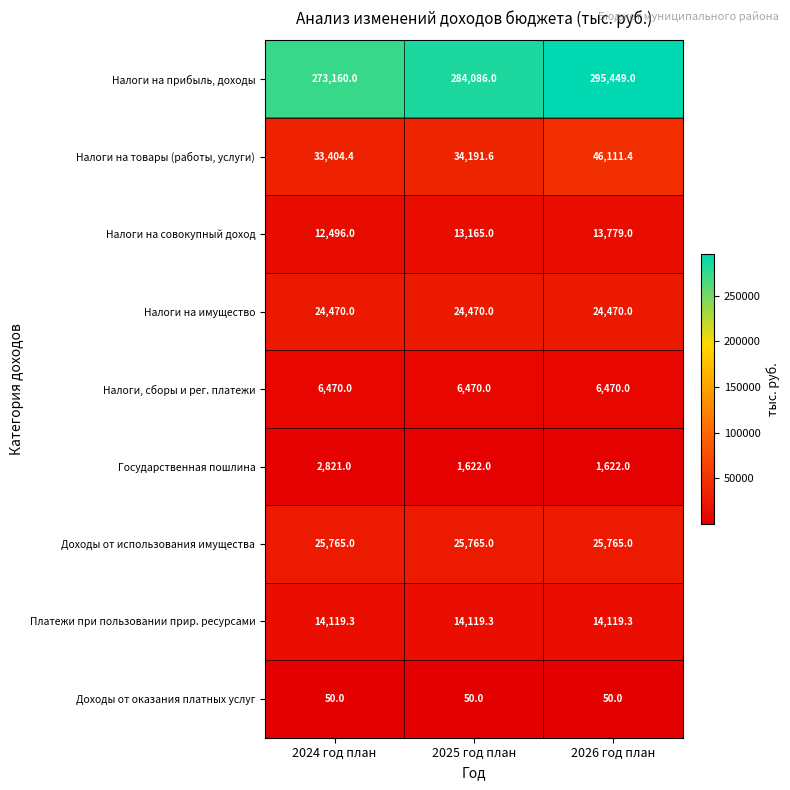

List the labels in order of Налоги на прибыль, доходы value, smallest first.

2024 год план, 2025 год план, 2026 год план